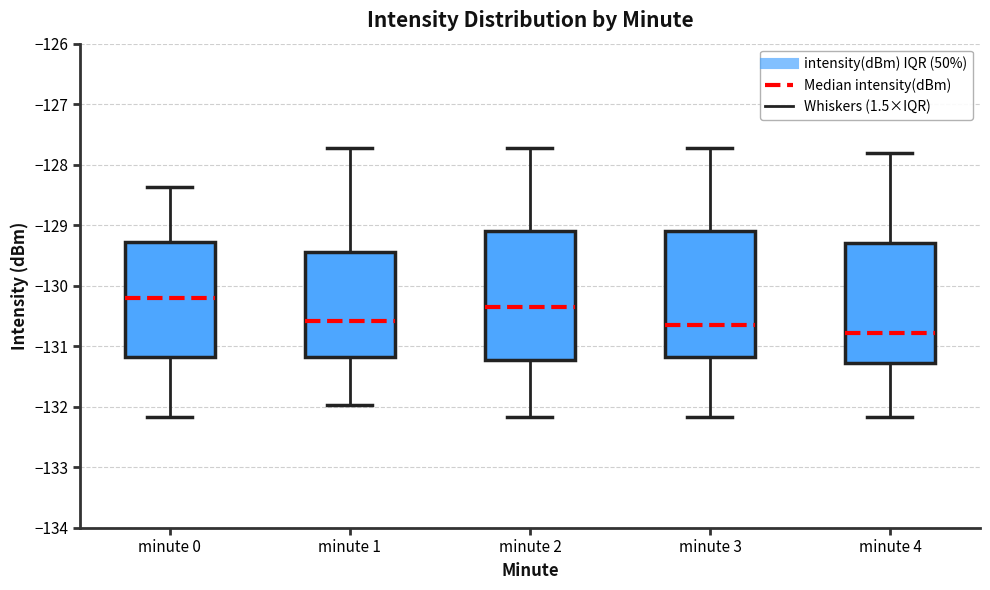

Which box has the lowest median line?

minute 4